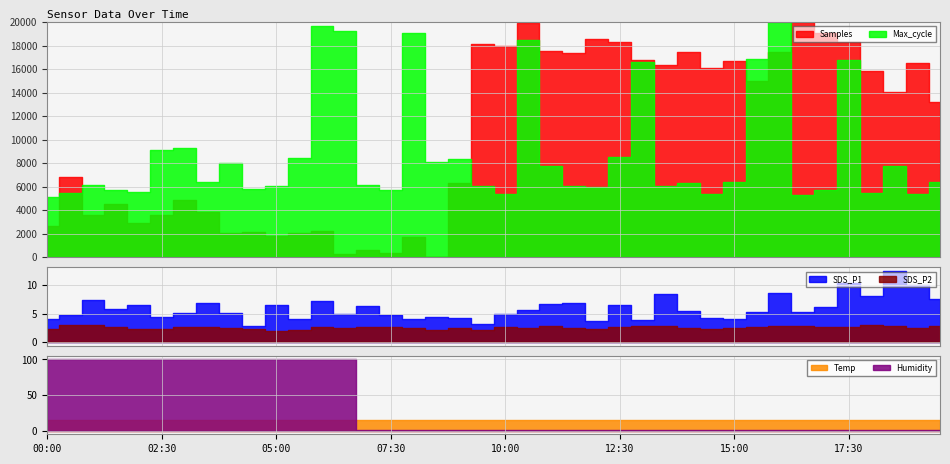

What is the label of the 16th point from the right?

12:00